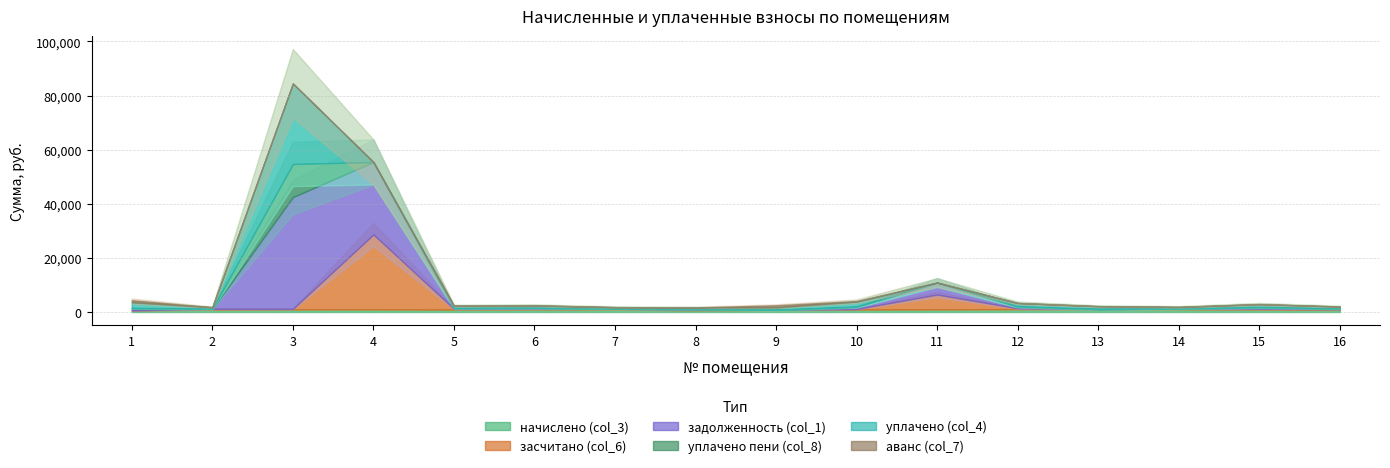

At which category is the sum across all series the highest?

3